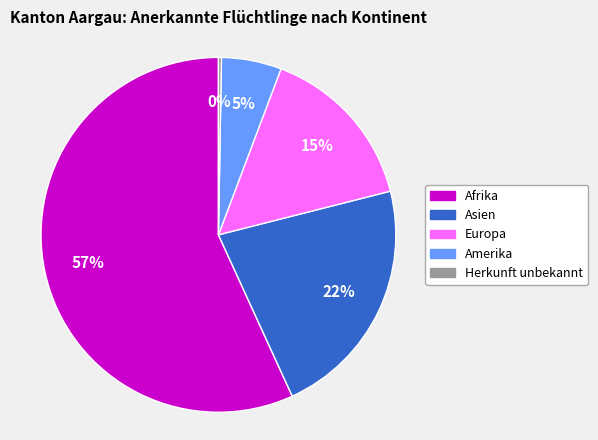

What percentage is the Europa slice, to the nearest percent?

15%